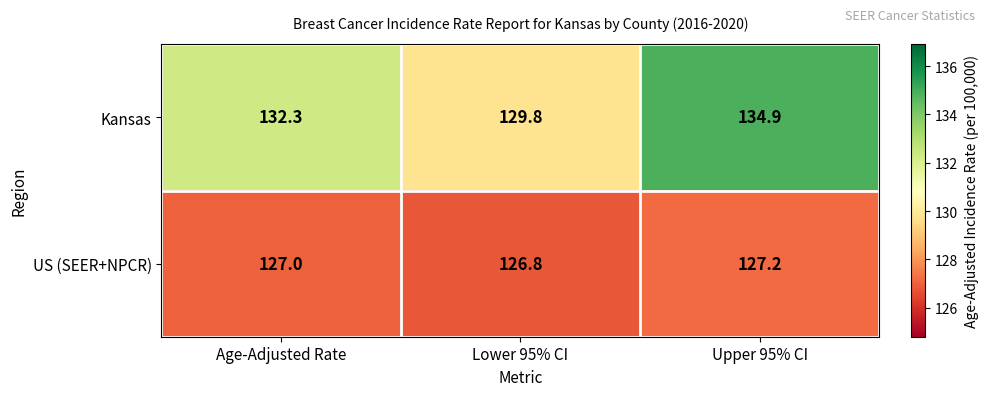

Which series changed the most between Lower 95% CI and Upper 95% CI?

Kansas